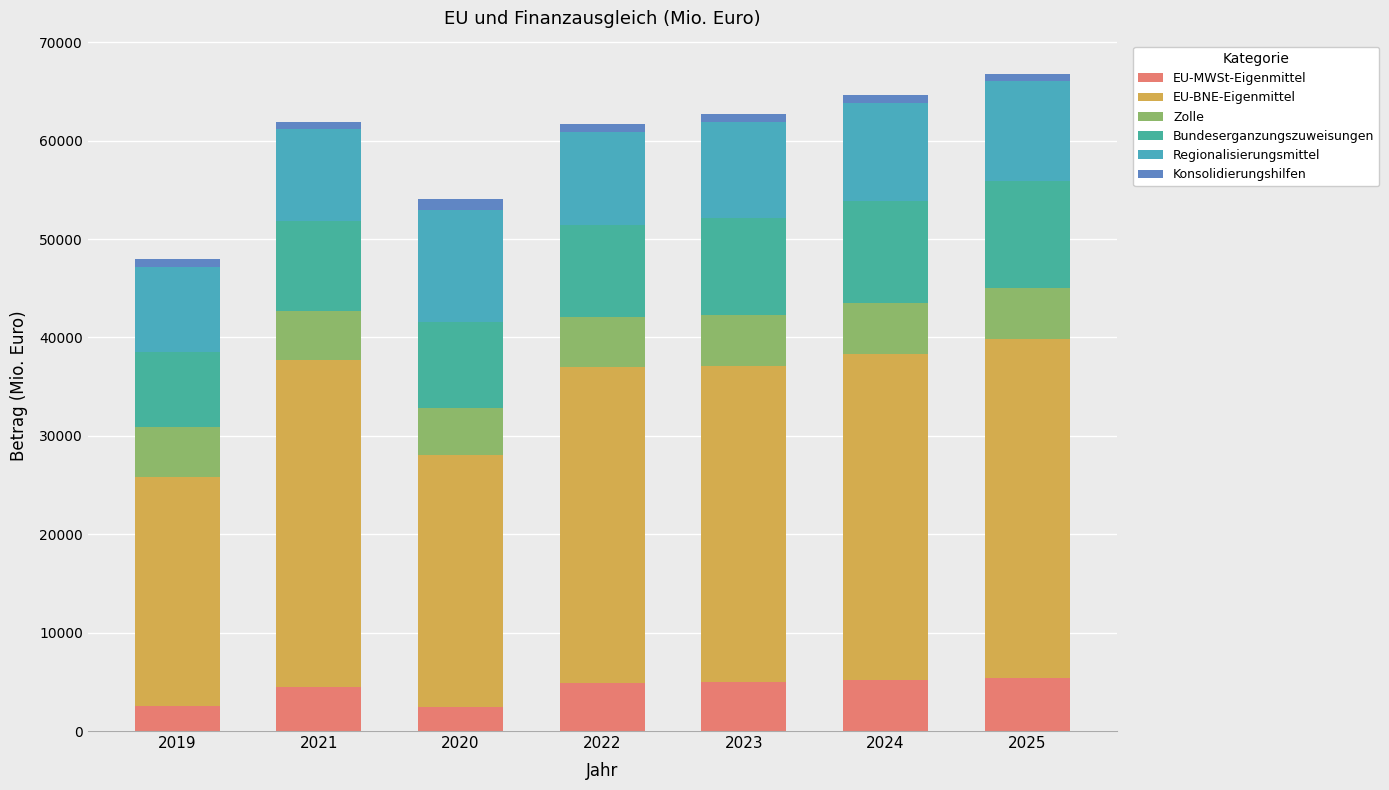

Are the bars horizontal?

No